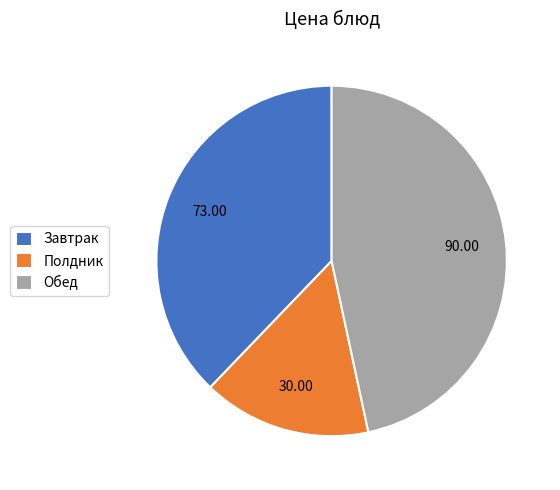

Which has a higher value, Полдник or Обед?

Обед